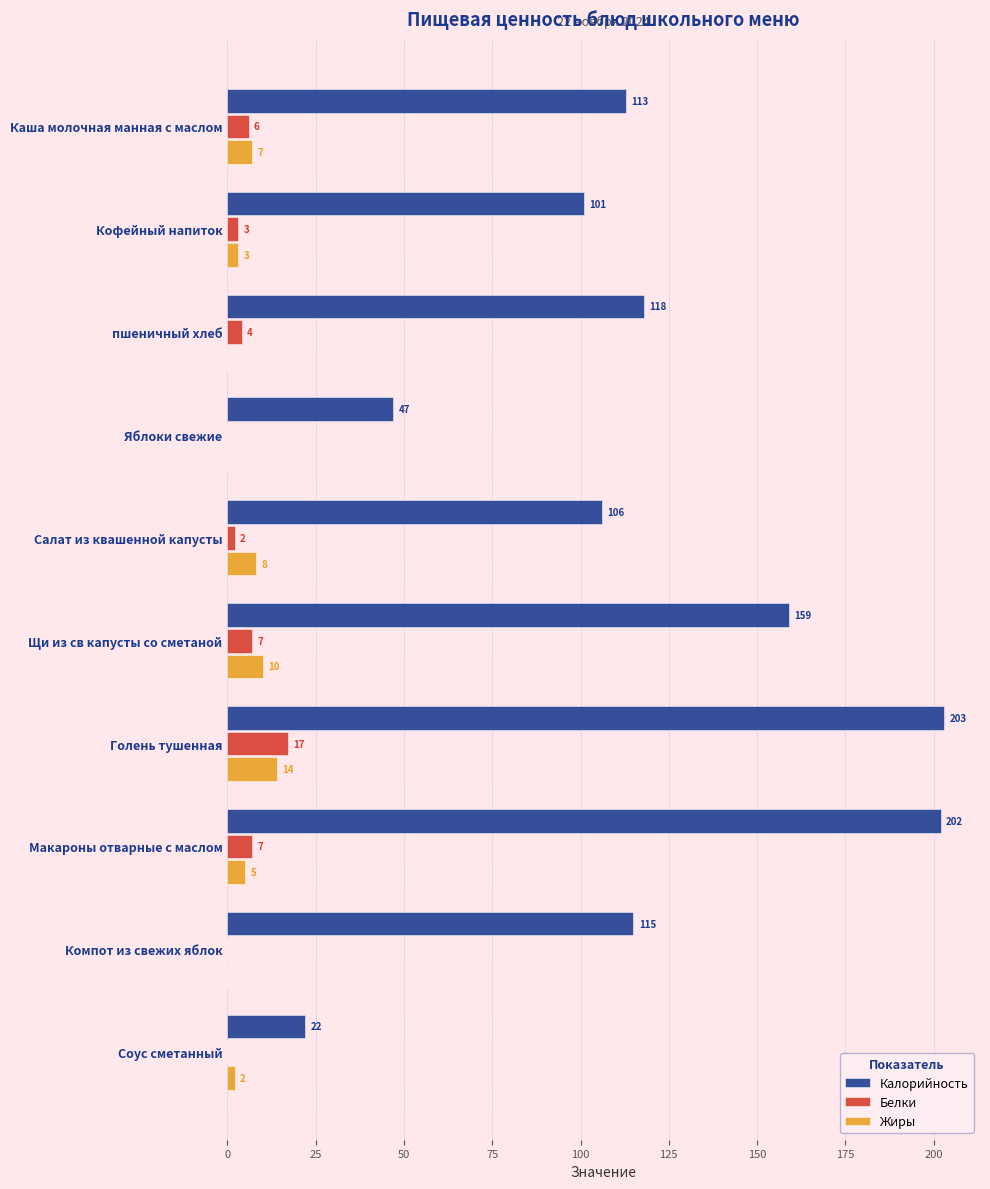

What value does the Калорийность series have at Салат из квашенной капусты?

106